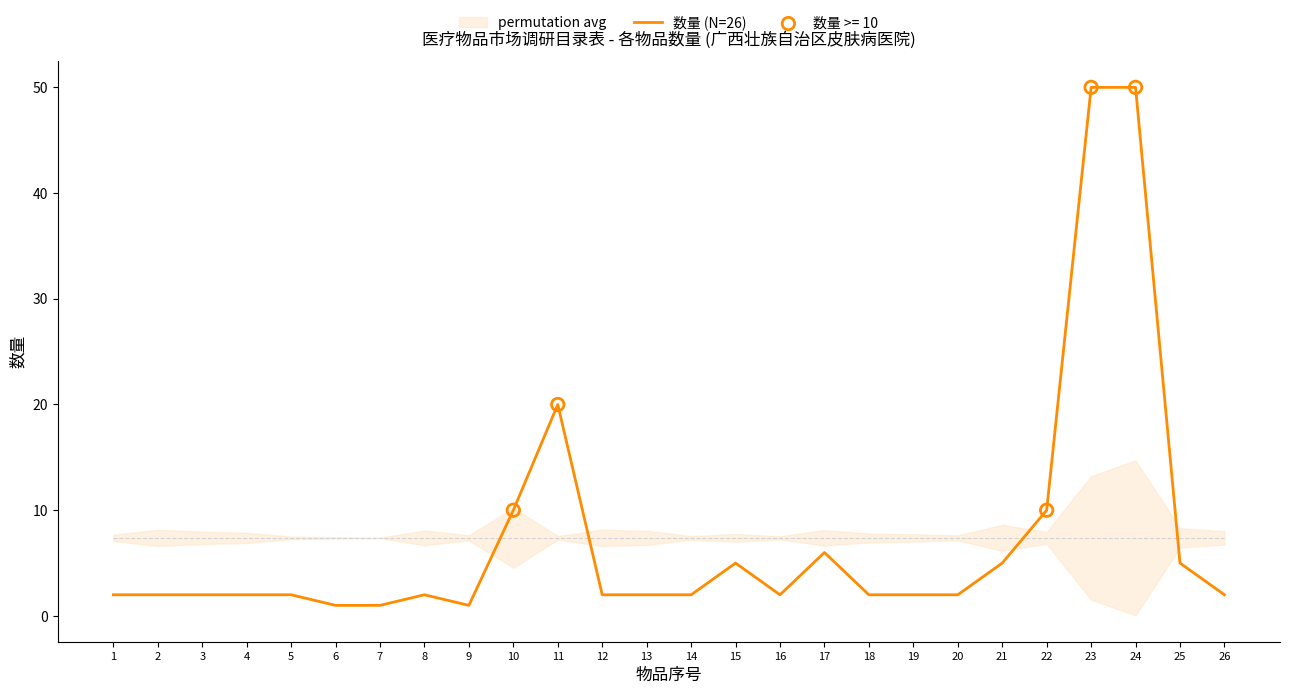

What is the ratio of the value at 2 to the value at 26?

1.0